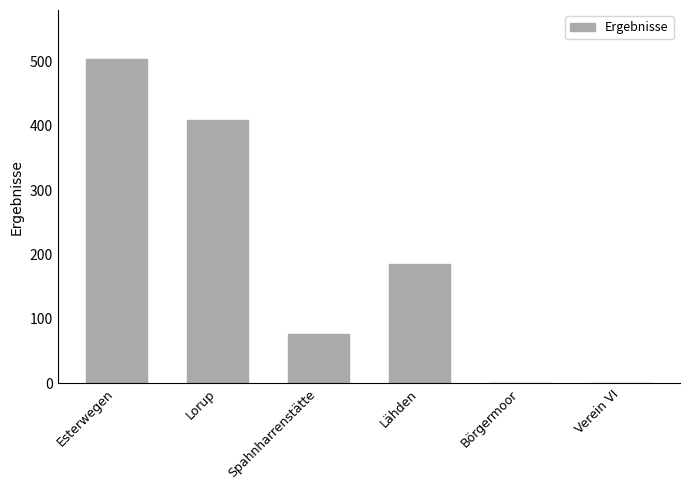

Reading right to left, transcribe all the data shown in this chart.

Verein VI=0.0	Börgermoor=0.0	Lähden=185.3	Spahnharrenstätte=77.1	Lorup=408.7	Esterwegen=503.9